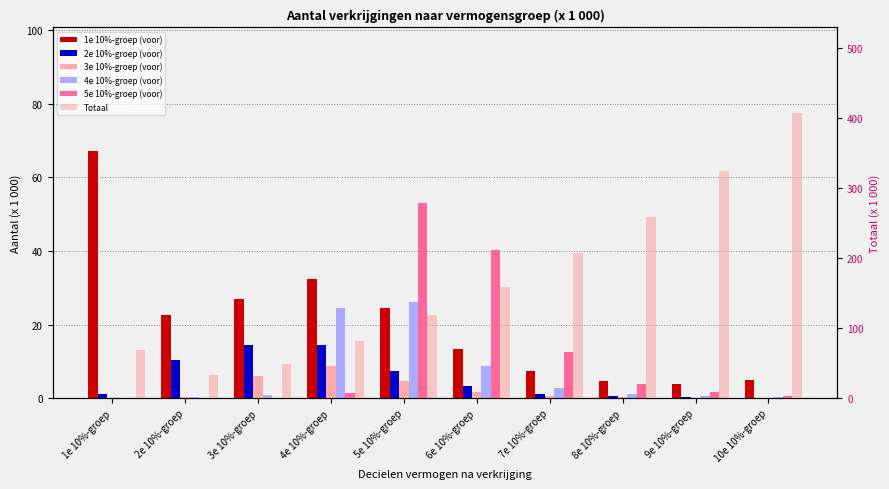

At which label is 1e 10%-groep (voor) closest to 35?

4e 10%-groep